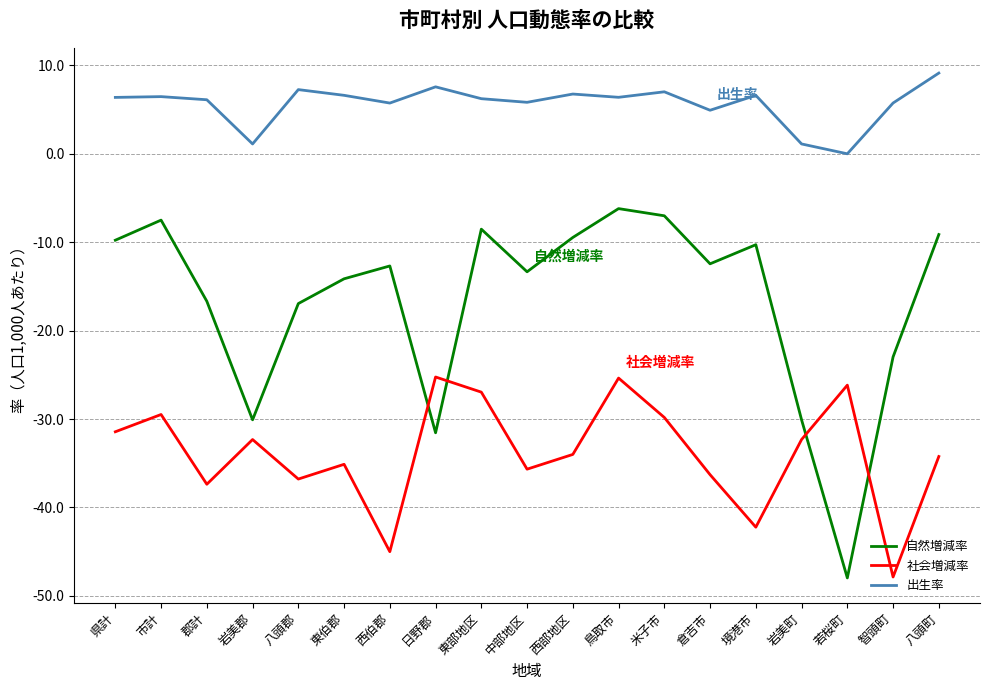

What is the difference between the second highest and second lowest values in the 出生率 series?

6.5